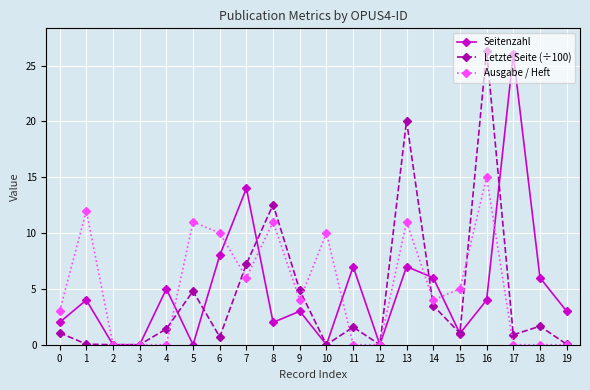

What are all the series names shown in the legend?

Seitenzahl, Letzte Seite (÷100), Ausgabe / Heft